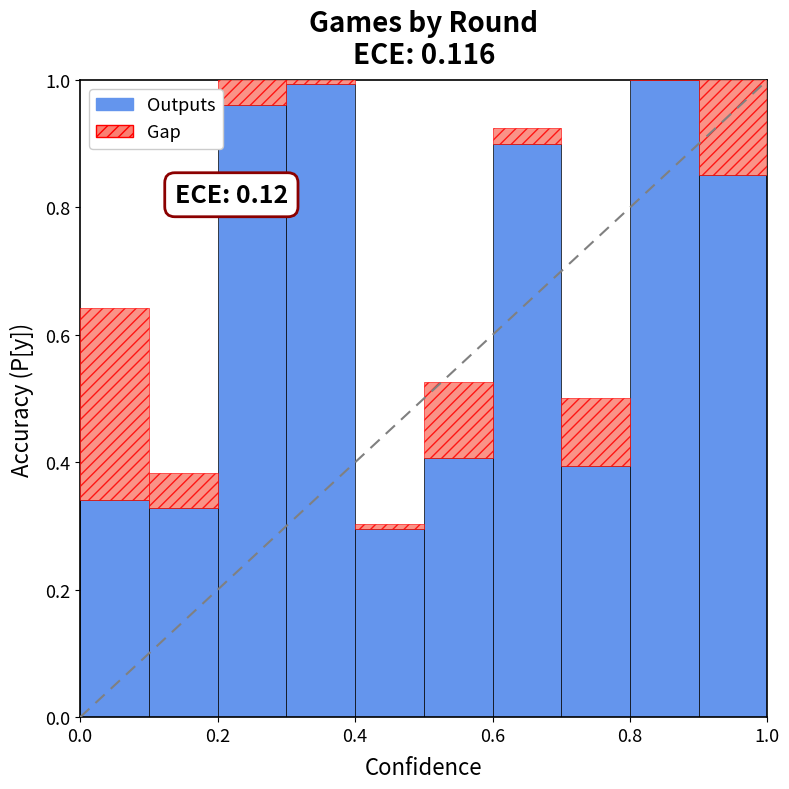

Rank the series by their maximum value, from lowest to highest.

Gap, Outputs